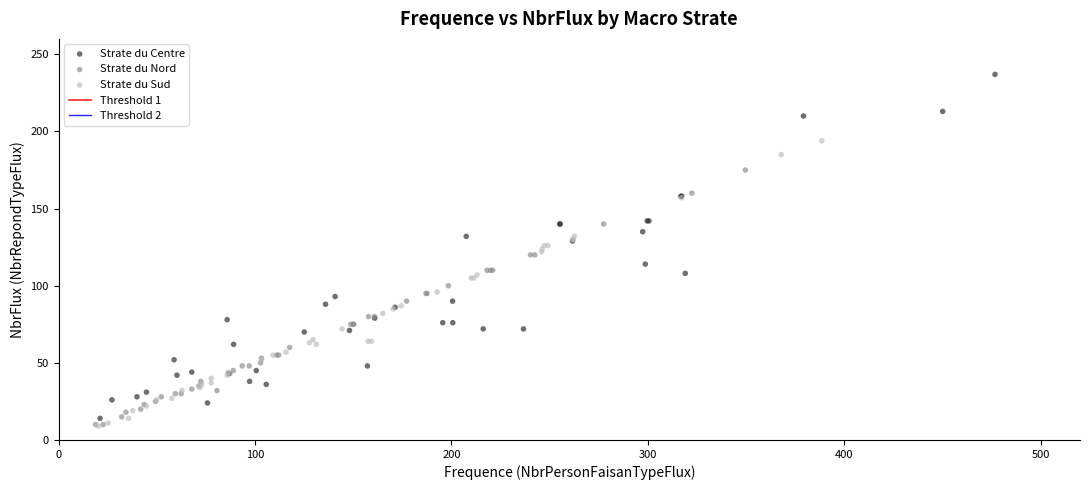

Which series has the largest Y range (max minus min)?

Strate du Centre